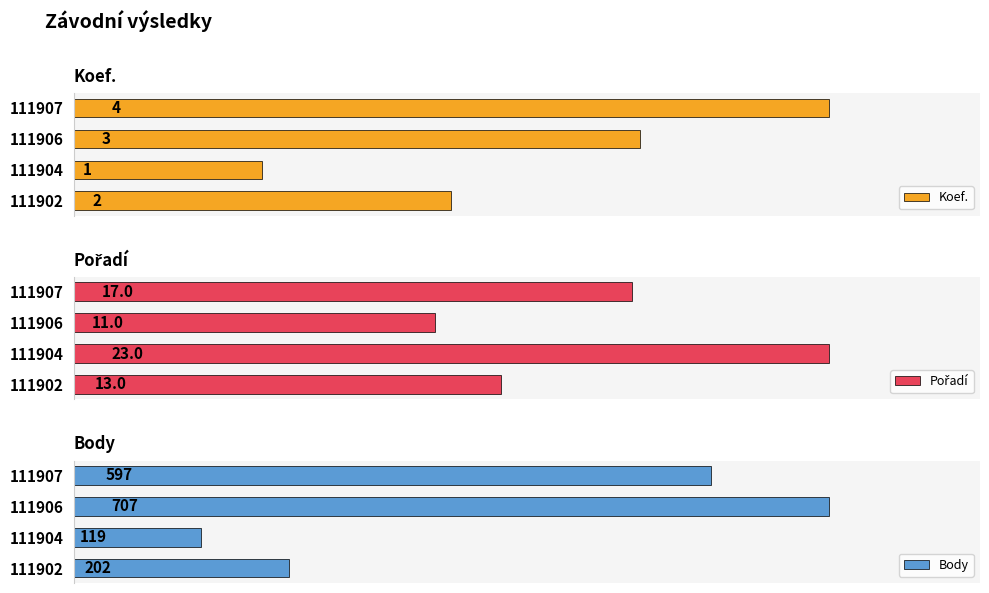

What is the average value of the Pořadí series?

16